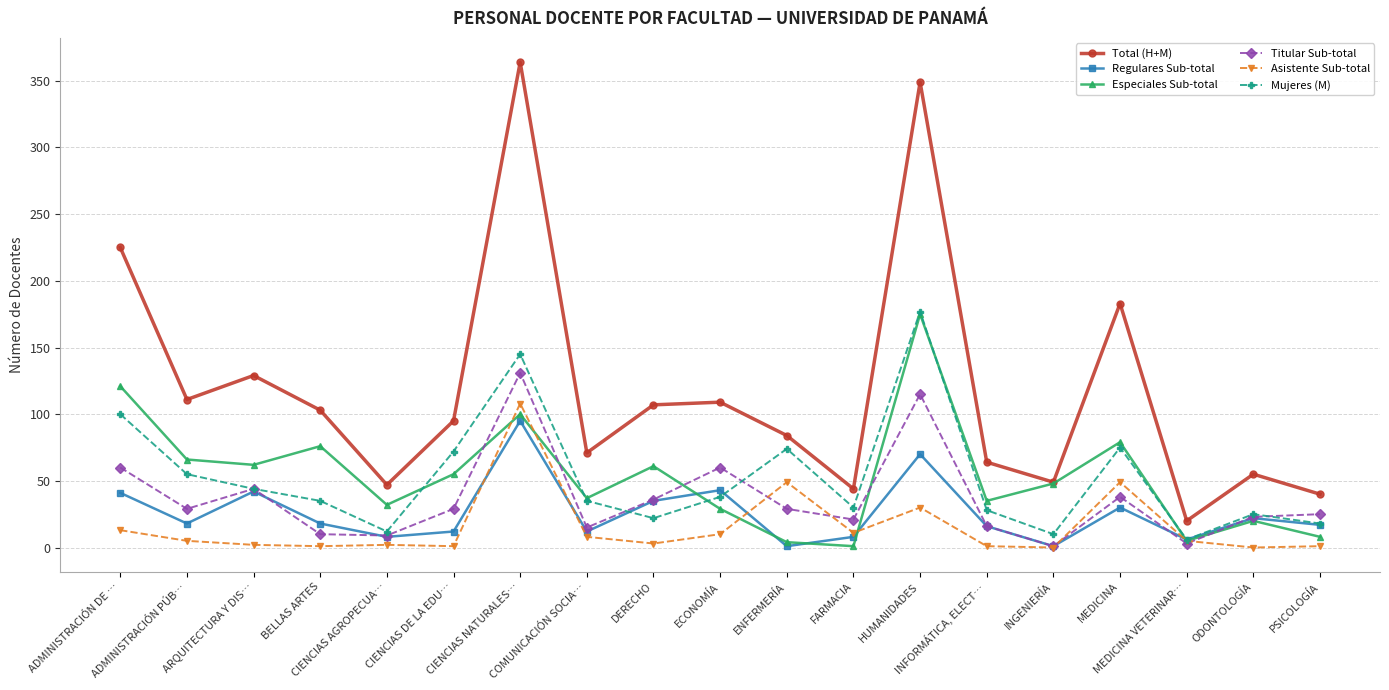

Which series has the largest total across all categories?

Total (H+M)